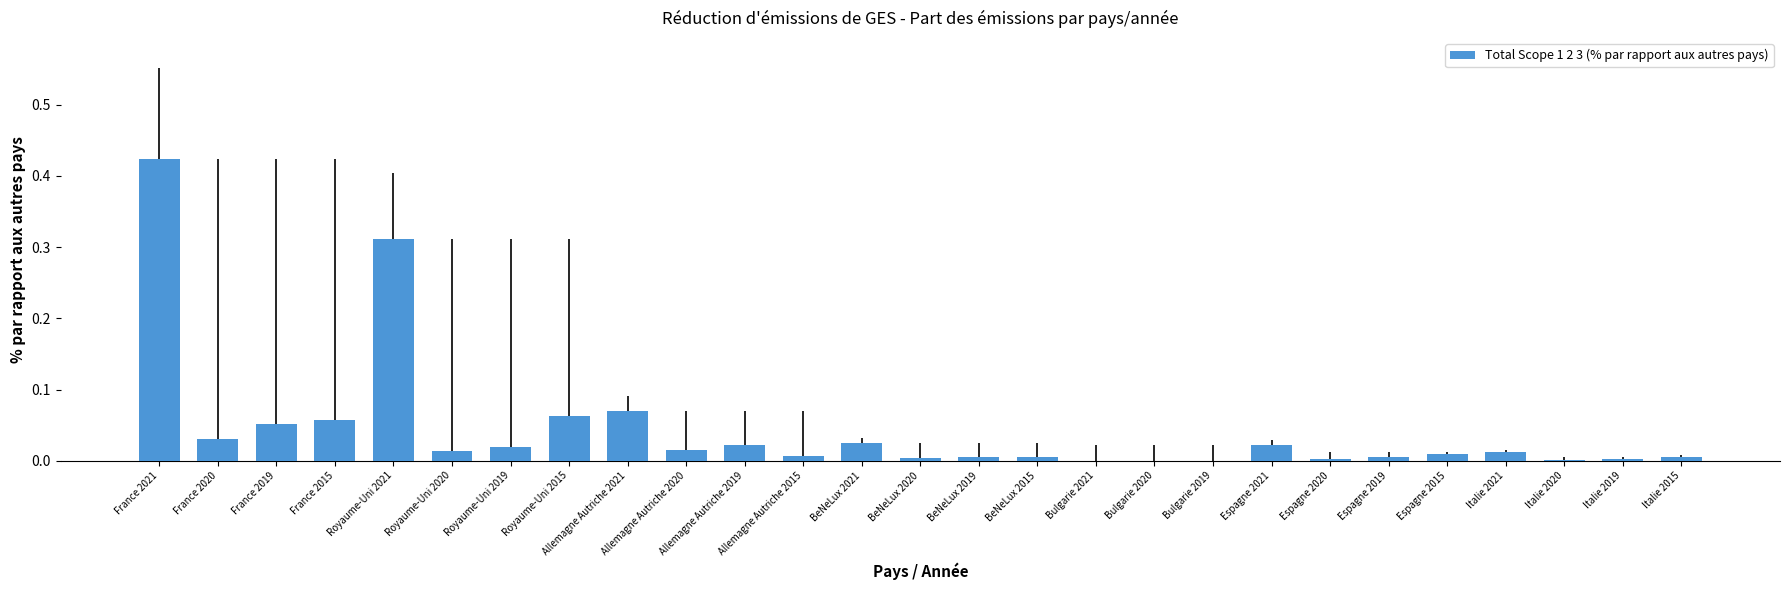

Which category has the lowest value across all series?

Bulgarie 2021